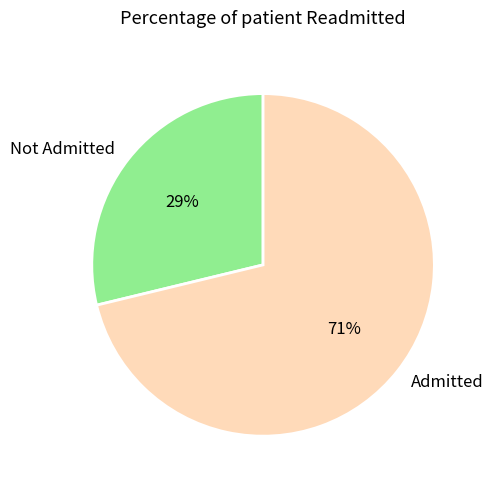

Combined, do Not Admitted and Admitted account for over 50%?

Yes